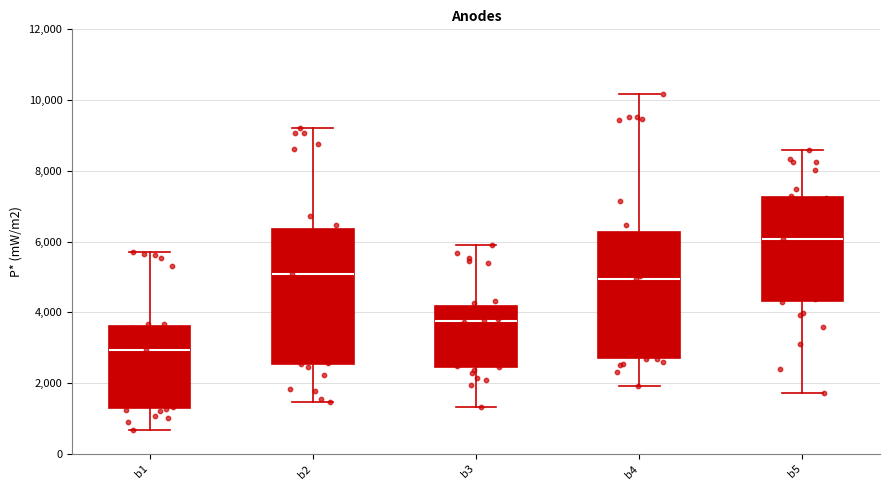

Which box's median line is the highest?

b5